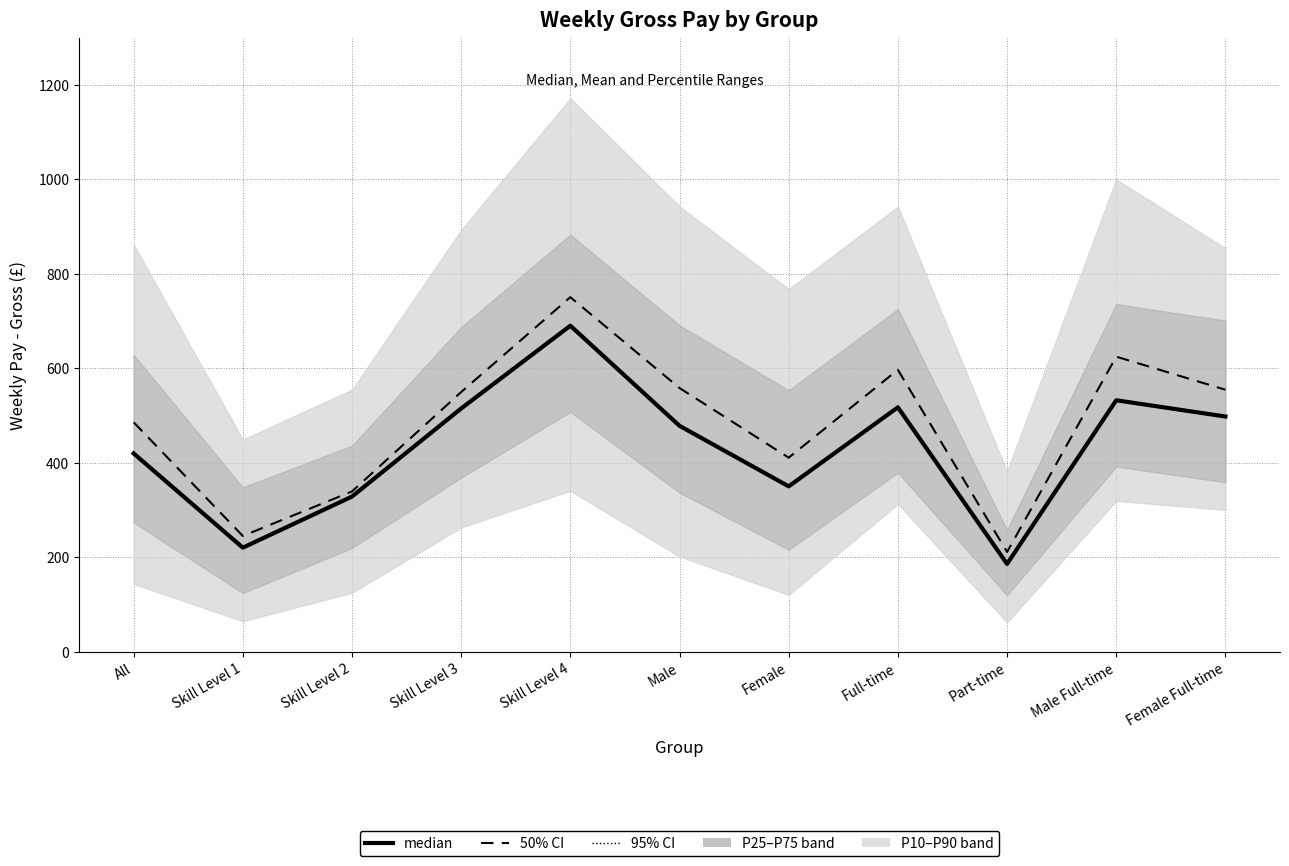

Rank the series by their maximum value, from lowest to highest.

Median, Mean